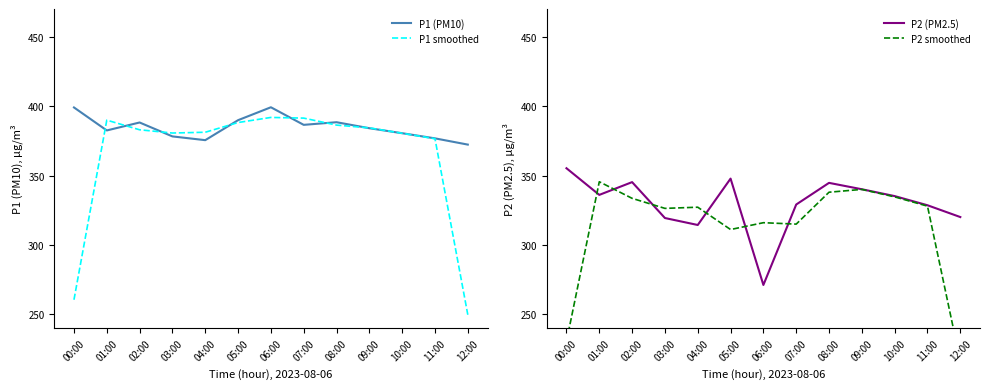

Count the number of categories in the chart.

13